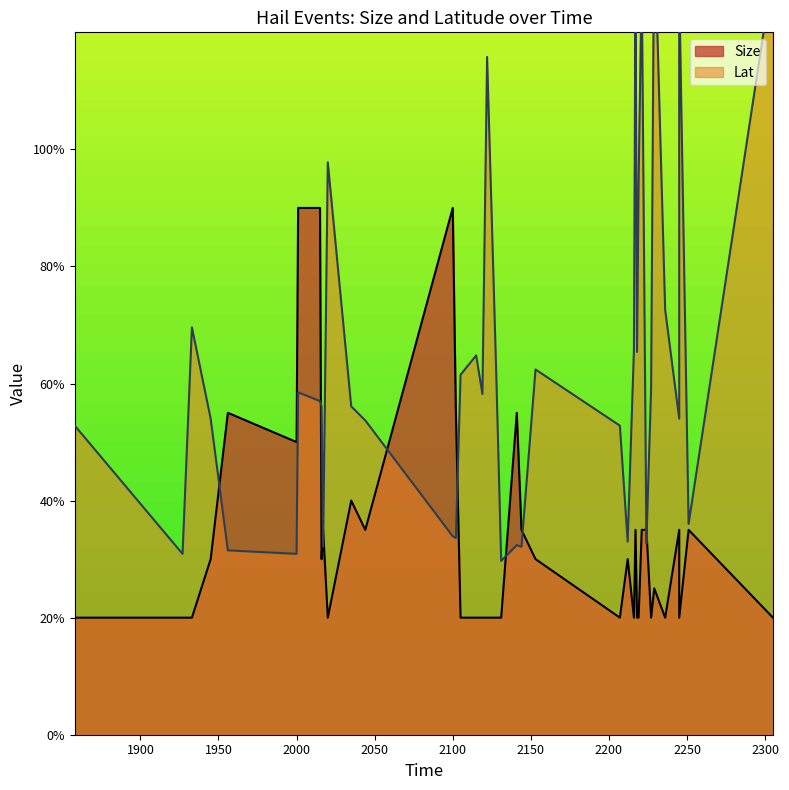

Reading left to right, extract all data points from this chart.

Size: 1858=20.0	1927=20.0	1933=20.0	1945=30.0	1956=55.0	2000=50.0	2001=90.0	2015=90.0	2016=30.0	2017=35.0	2020=20.0	2035=40.0	2044=35.0	2100=90.0	2102=55.0	2105=20.0	2115=20.0	2119=20.0	2122=20.0	2128=20.0	2131=20.0	2141=55.0	2144=35.0	2153=30.0	2207=20.0	2212=30.0	2216=20.0	2217=35.0	2218=20.0	2219=20.0	2221=35.0	2224=35.0	2224=35.0	2227=20.0	2229=25.0	2236=20.0	2245=35.0	2245=20.0	2251=35.0	2305=20.0
Lat: 1858=52.8	1927=30.9	1933=69.6	1945=54.0	1956=31.5	2000=30.9	2001=58.5	2015=57.0	2016=56.1	2017=32.1	2020=97.8	2035=56.1	2044=53.7	2100=33.9	2102=33.6	2105=61.5	2115=64.8	2119=58.2	2122=115.8	2128=60.3	2131=29.7	2141=32.4	2144=32.1	2153=62.4	2207=52.8	2212=33.0	2216=65.7	2217=129.6	2218=65.4	2219=94.5	2221=129.6	2224=32.7	2224=33.0	2227=59.1	2229=139.2	2236=72.6	2245=54.0	2245=128.1	2251=36.0	2305=130.5